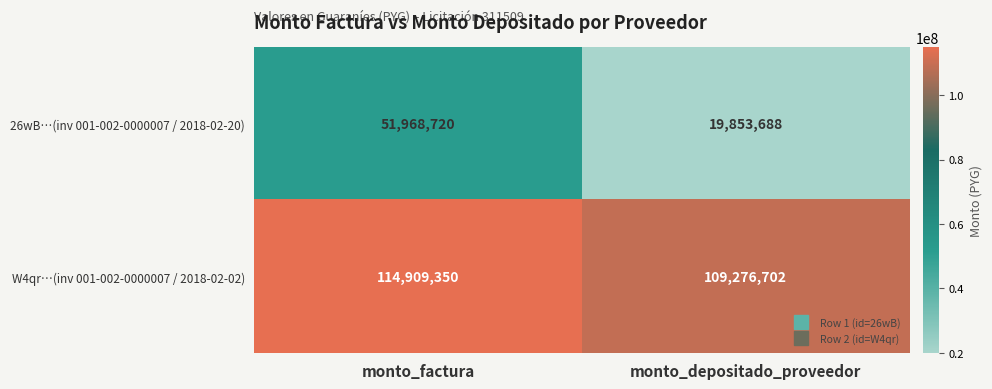

At which category is the sum across all series the highest?

monto_factura